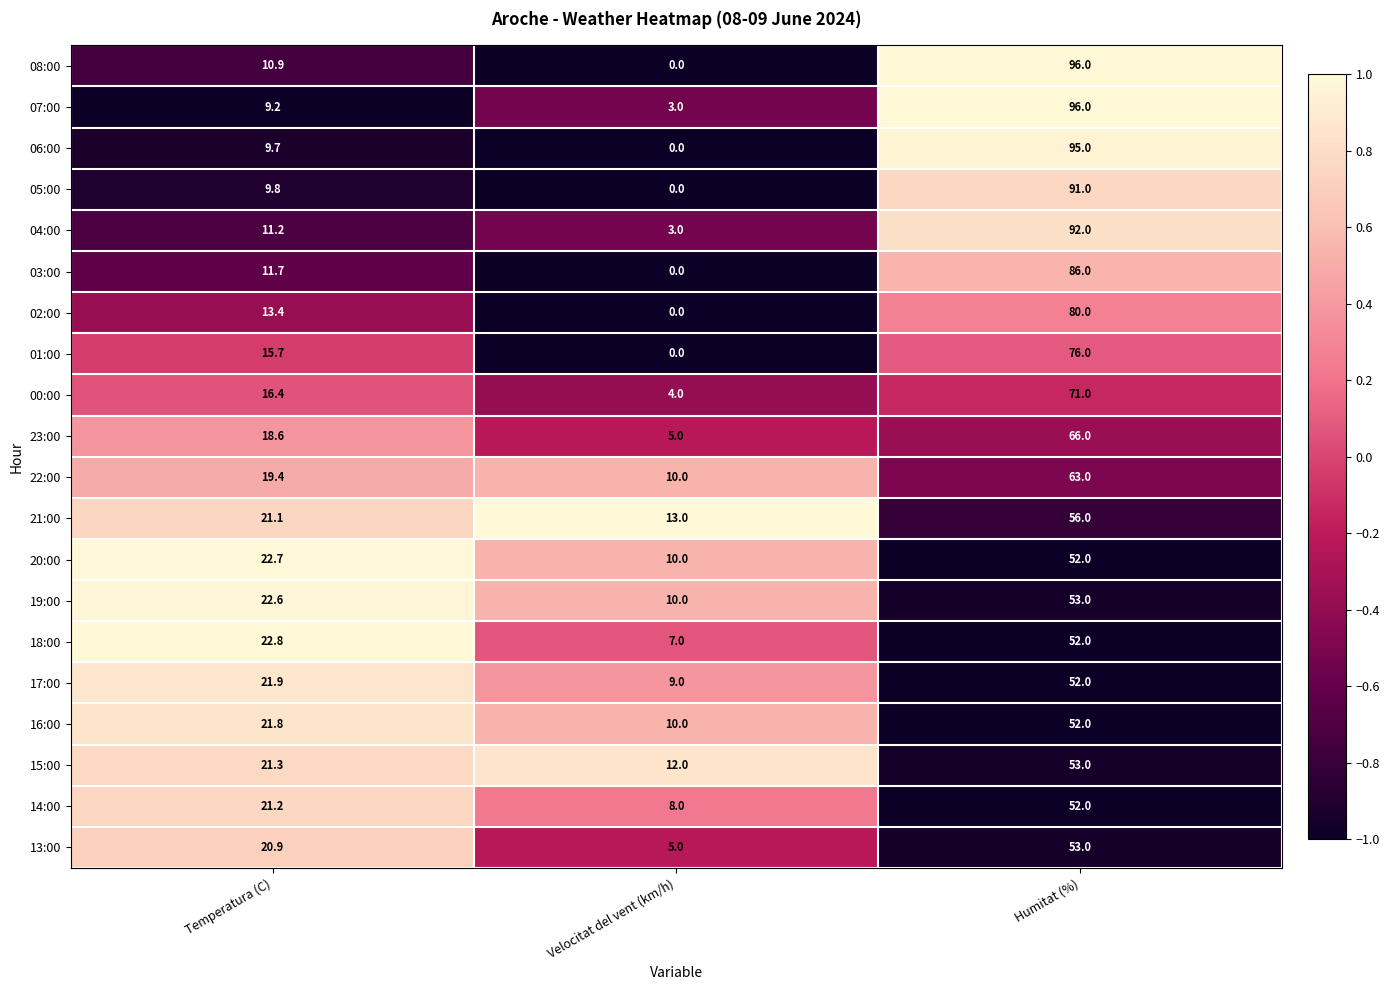

The 02:00 series shows 122.7 at Humitat (%). True or false?

False